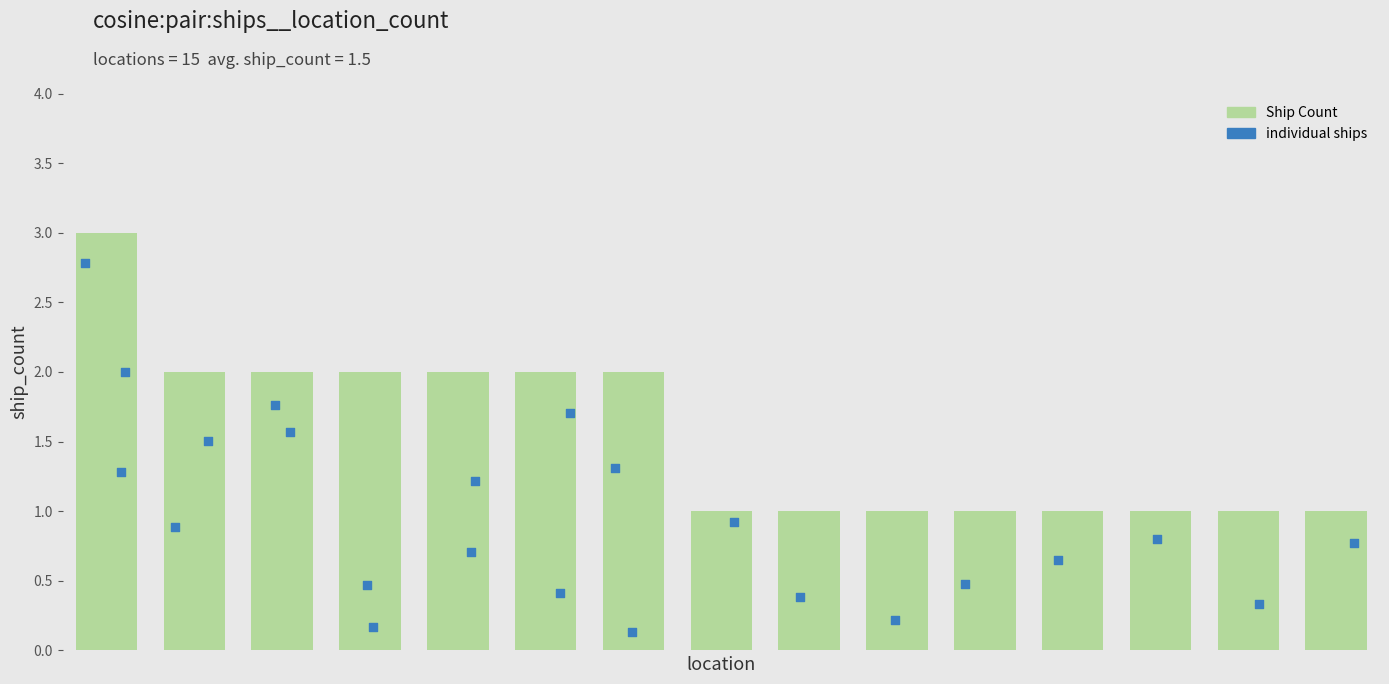

Which has a higher value, West Coast, Apollo Bay or Venus Bay, Tarwin Beach?

West Coast, Apollo Bay